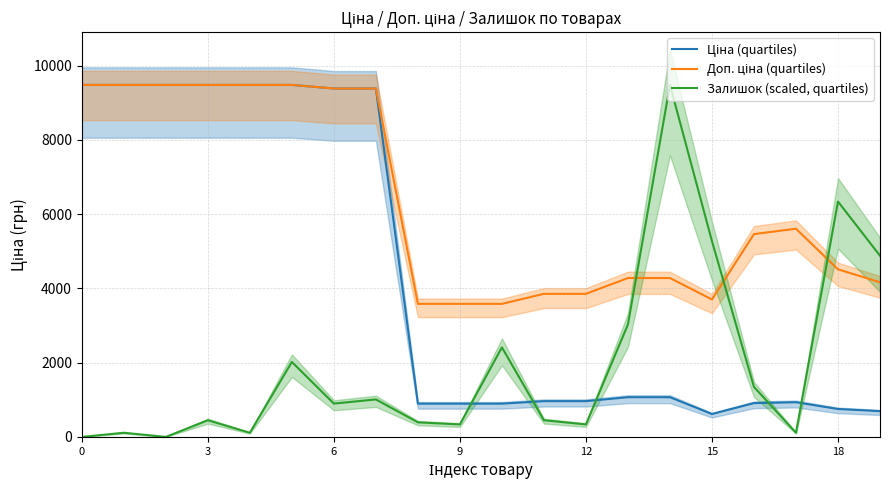

Is this an area chart (filled region under the line)?

No